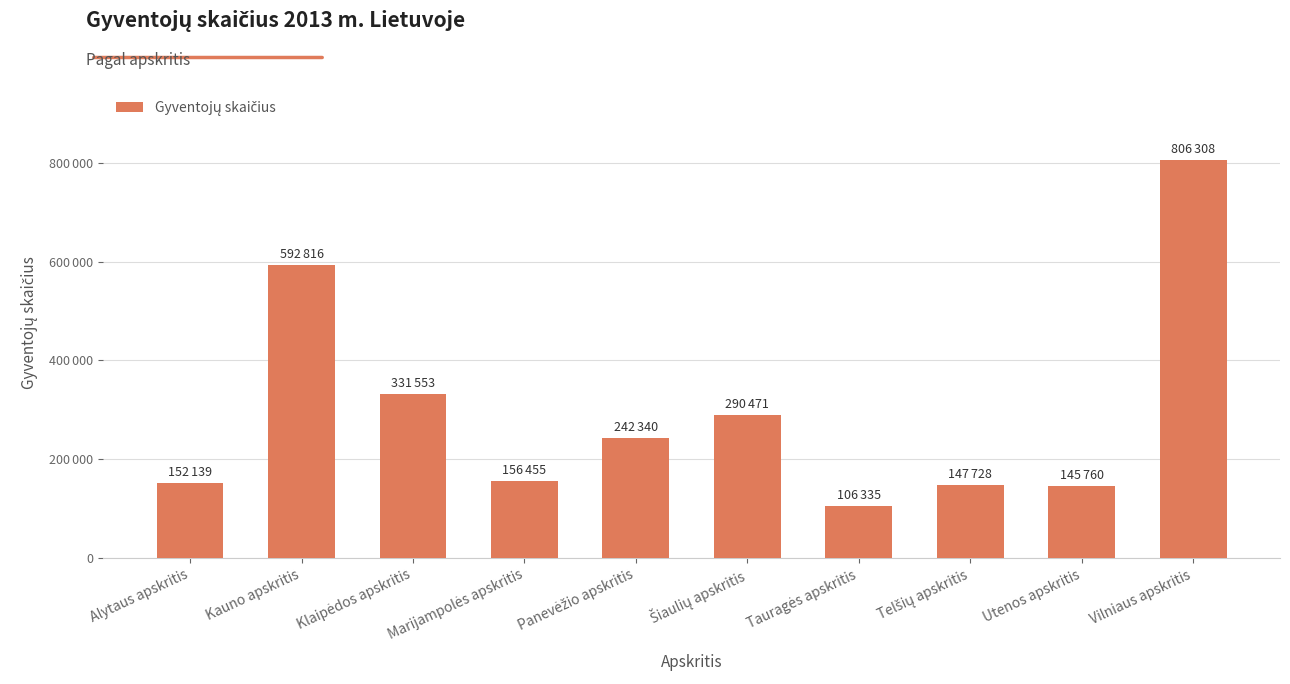

Which category has the highest value across all series?

Vilniaus apskritis